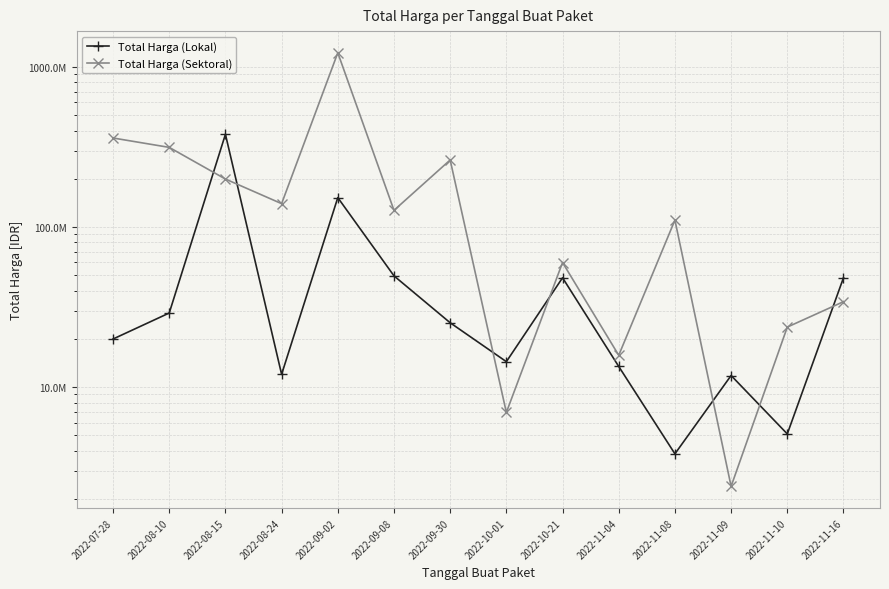

What is the difference between the Total Harga (Sektoral) values at 2022-10-01 and 2022-08-15?

192264000